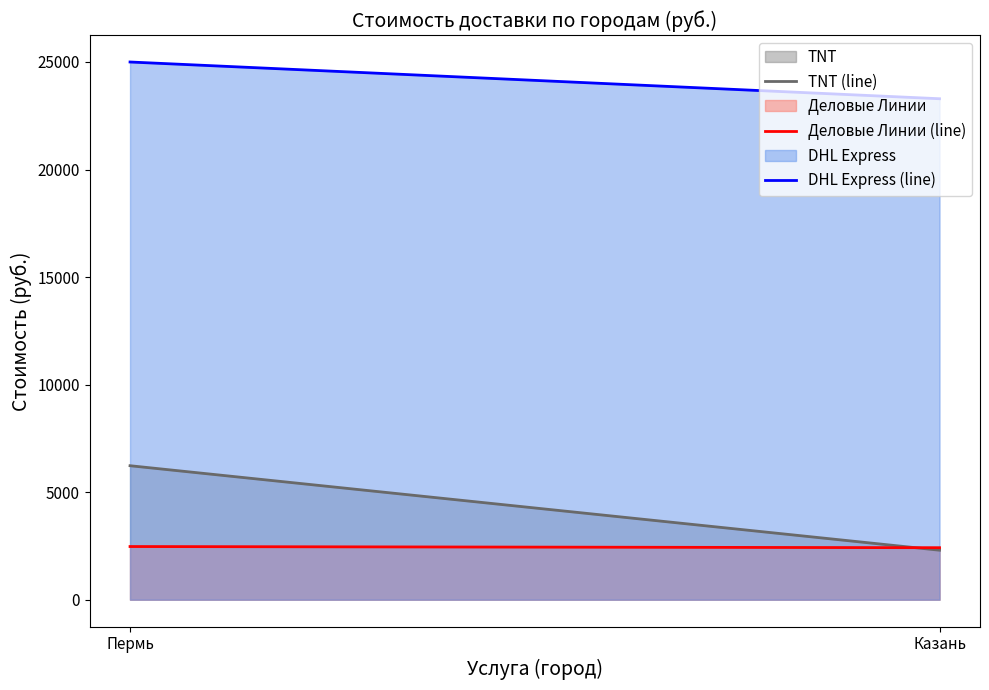

How many lines are shown in the chart?

3